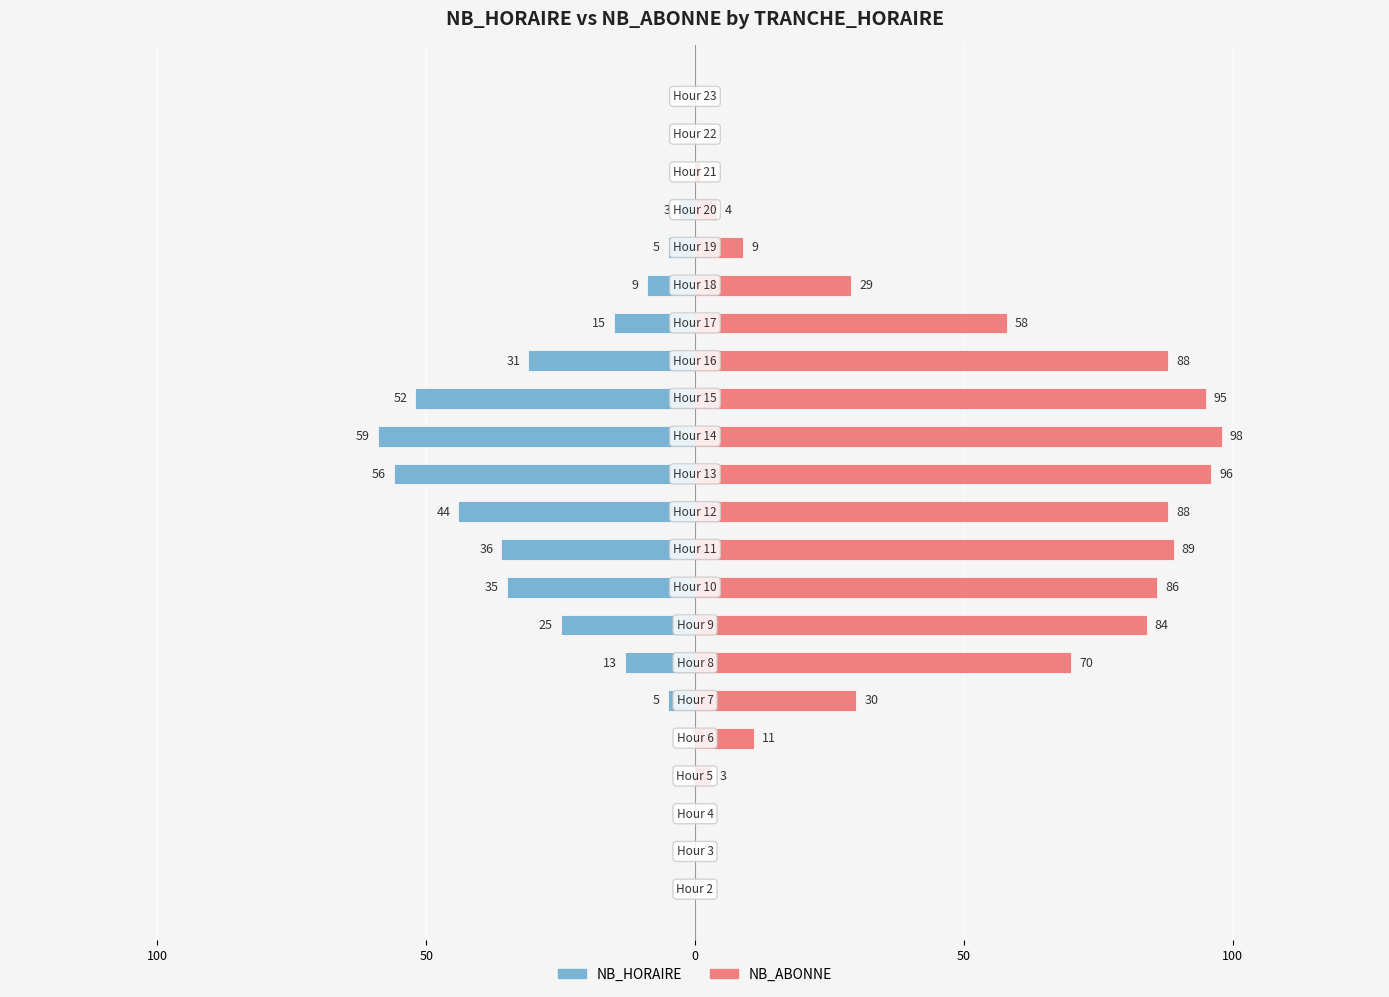

What is the smallest value displayed?

-59